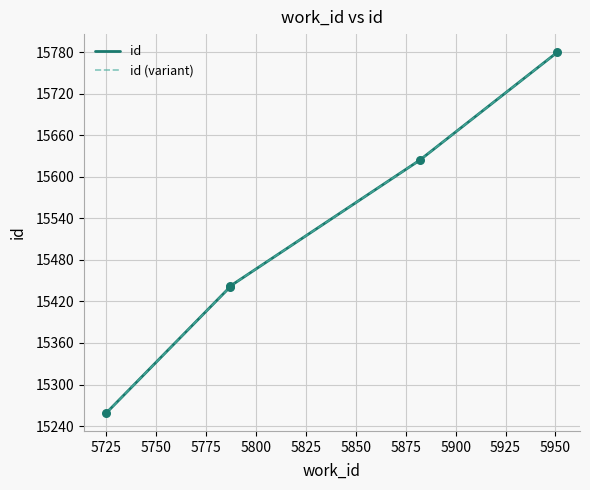

Is the value of id at 5700 greater than the value of id (variant) at 5725?

No